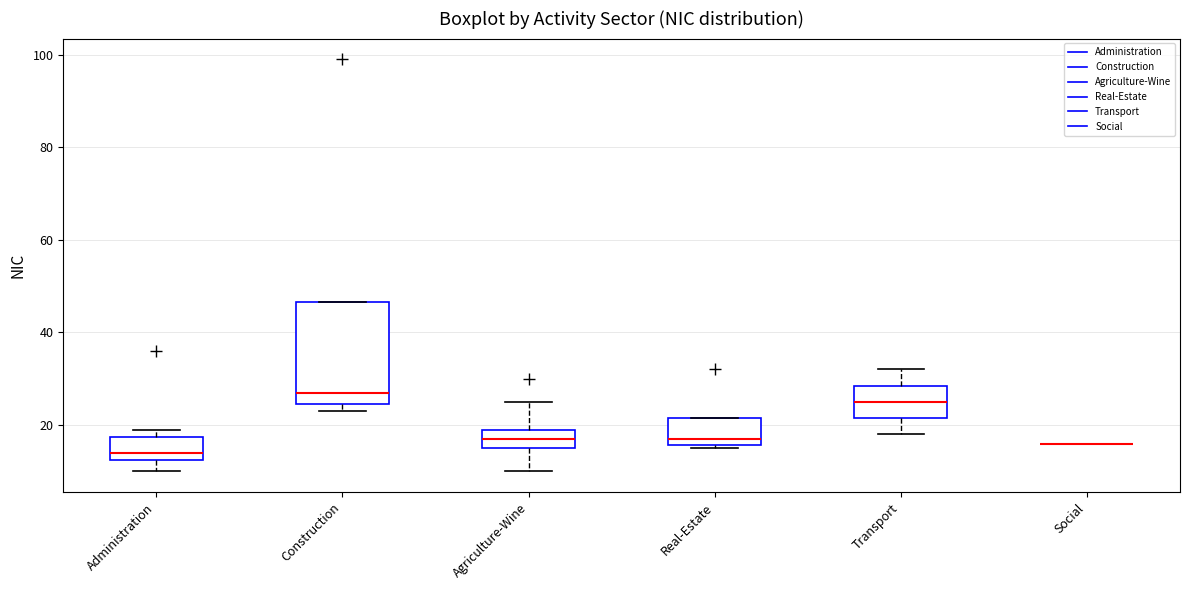

Reading left to right, read every box against the y-axis: the position of its median line, the range the box covers, and the ends of its whiskers. The values are not printed on the chart, so give them approximately, as read against the axis.

Administration: median 14, box 12 to 18, whiskers 10 to 20
Construction: median 28, box 24 to 46, whiskers 24 (just below the box's lower edge) to 46
Agriculture-Wine: median 18, box 16 to 20, whiskers 10 to 26
Real-Estate: median 18, box 16 to 22, whiskers 16 (just below the box's lower edge) to 22
Transport: median 26, box 22 to 28, whiskers 18 to 32
Social: box collapsed to a line at 16, whiskers 16 to 16